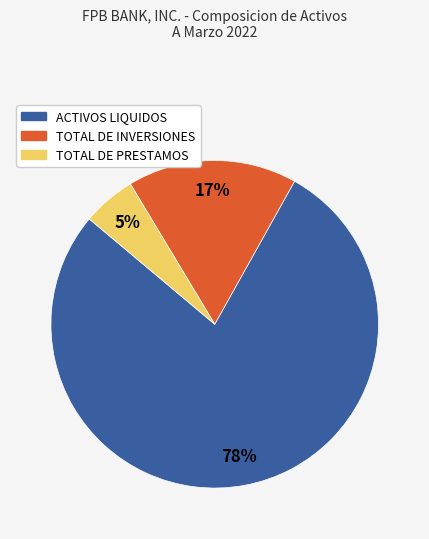

Is there a majority slice in this chart?

Yes